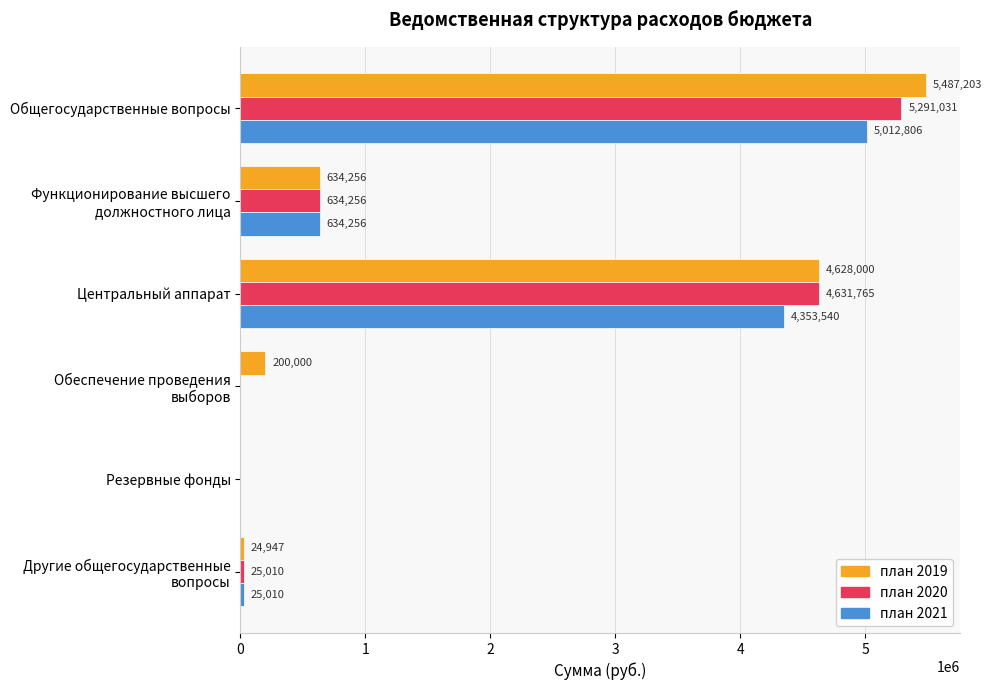

Which category has the highest value in the план 2020 series?

Общегосударственные вопросы